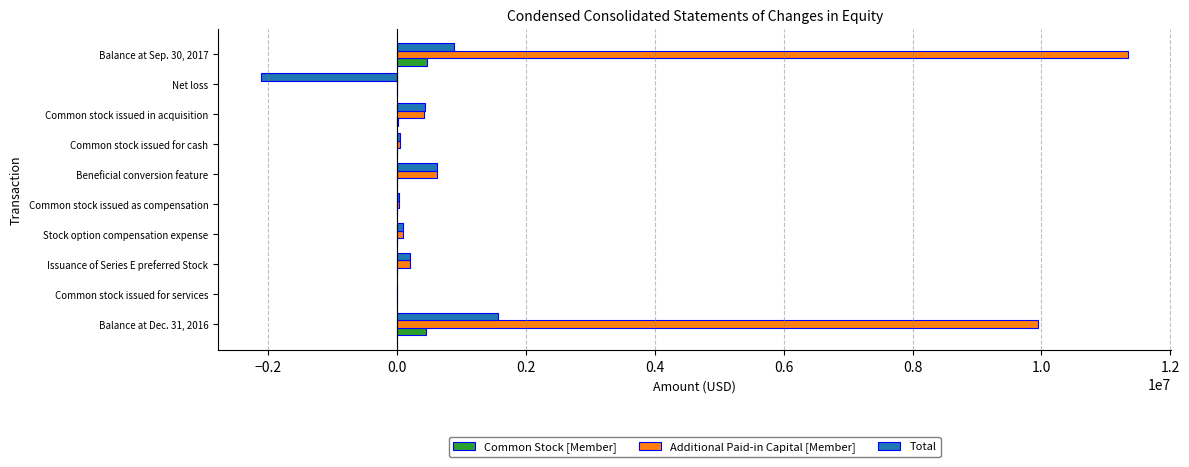

The value of Total at Common stock issued in acquisition is 429091. True or false?

True